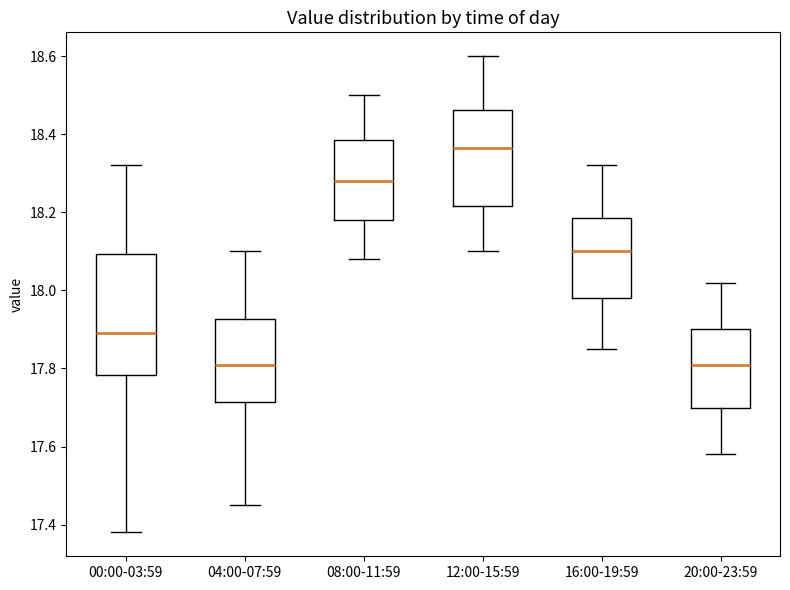

Reading left to right, transcribe this box plot: for each box, give where its median line is, the range the box spans, and where its two whiskers end, as read against the y-axis. The values are not printed on the chart, so give them approximately, as read against the axis.

00:00-03:59: median 17.90, box 17.78 to 18.10, whiskers 17.38 to 18.32
04:00-07:59: median 17.82, box 17.72 to 17.92, whiskers 17.46 to 18.10
08:00-11:59: median 18.28, box 18.18 to 18.38, whiskers 18.08 to 18.50
12:00-15:59: median 18.36, box 18.22 to 18.46, whiskers 18.10 to 18.60
16:00-19:59: median 18.10, box 17.98 to 18.18, whiskers 17.86 to 18.32
20:00-23:59: median 17.82, box 17.70 to 17.90, whiskers 17.58 to 18.02